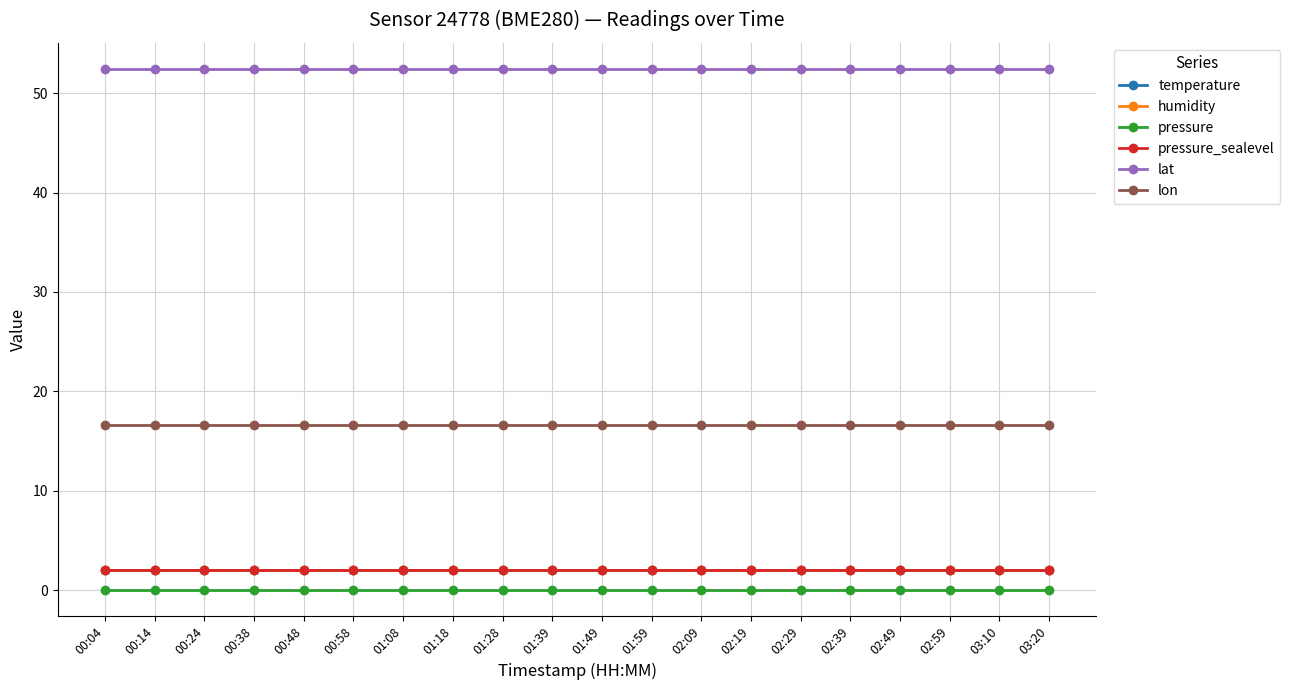

What is the sum of the pressure_sealevel values at 02:19 and 00:24?

4.0